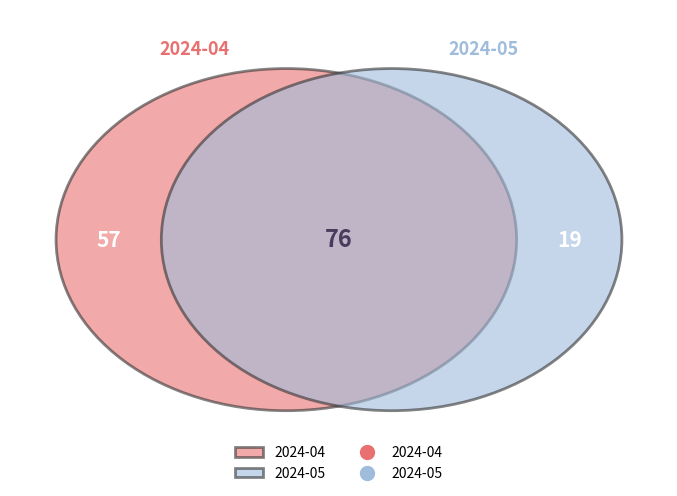

Which slice is the smallest?

2024-05